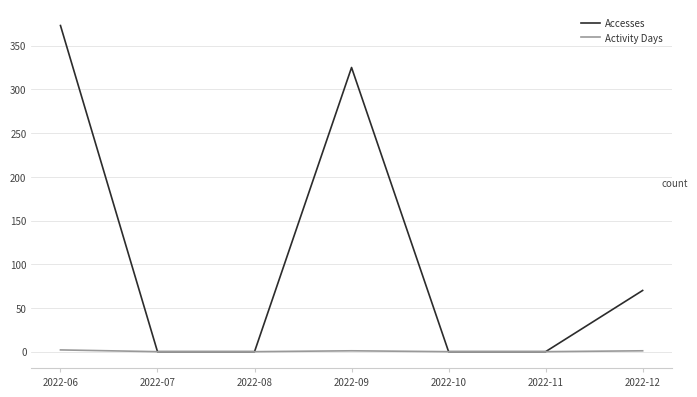

What are all the series names shown in the legend?

Accesses, Activity Days